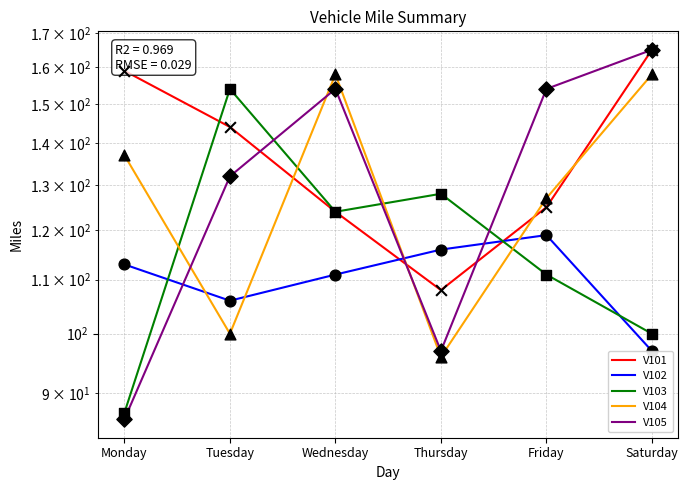

At how many categories does at least one series exceed 98?

6